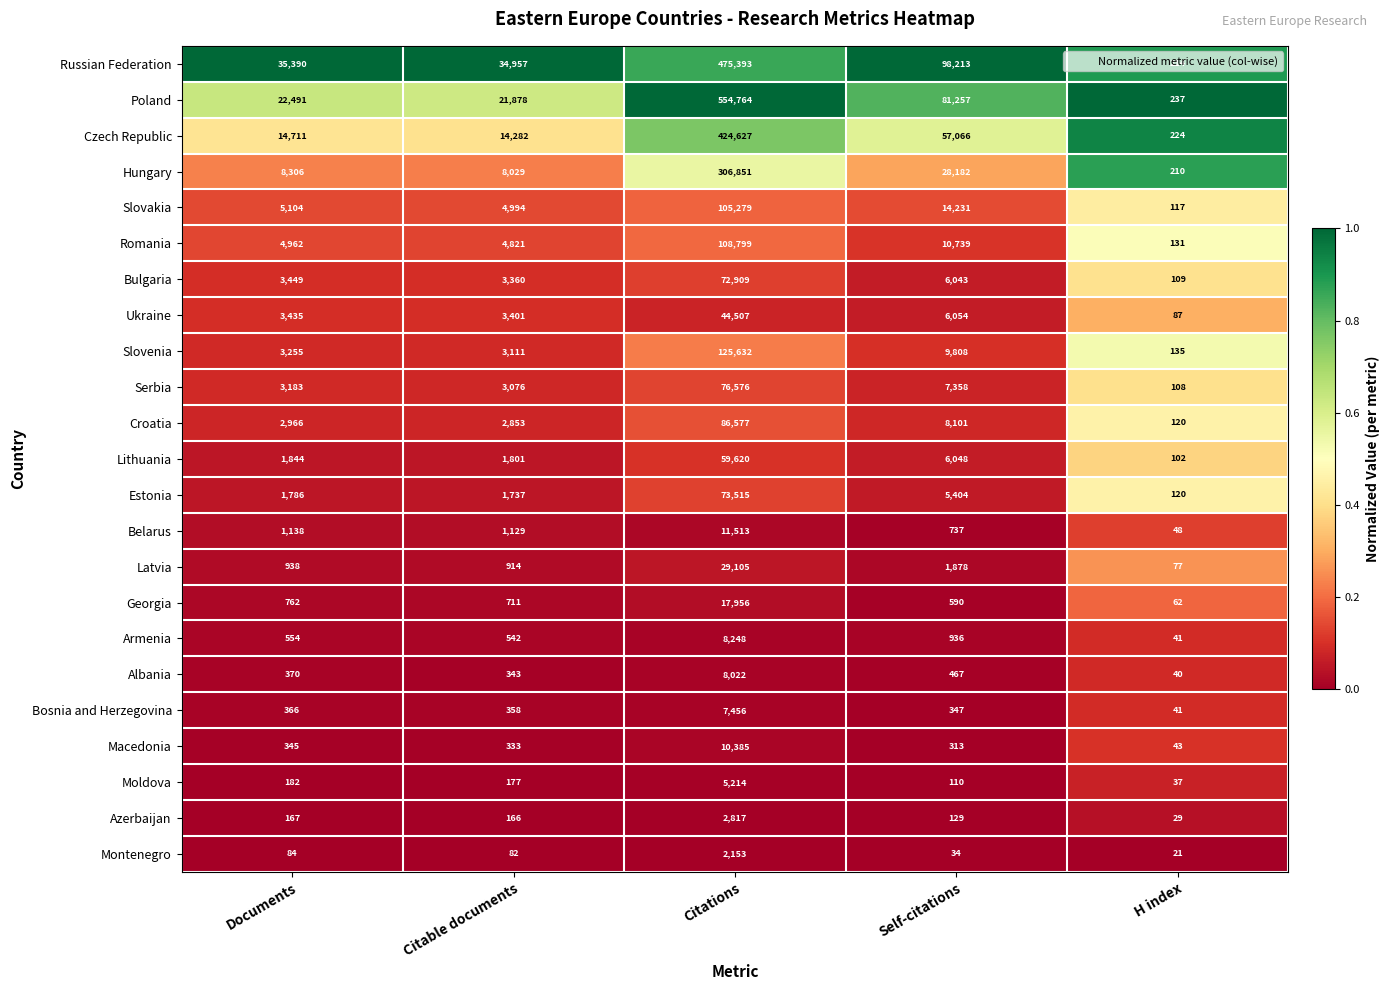

At which label does Slovakia reach its peak?

Citations